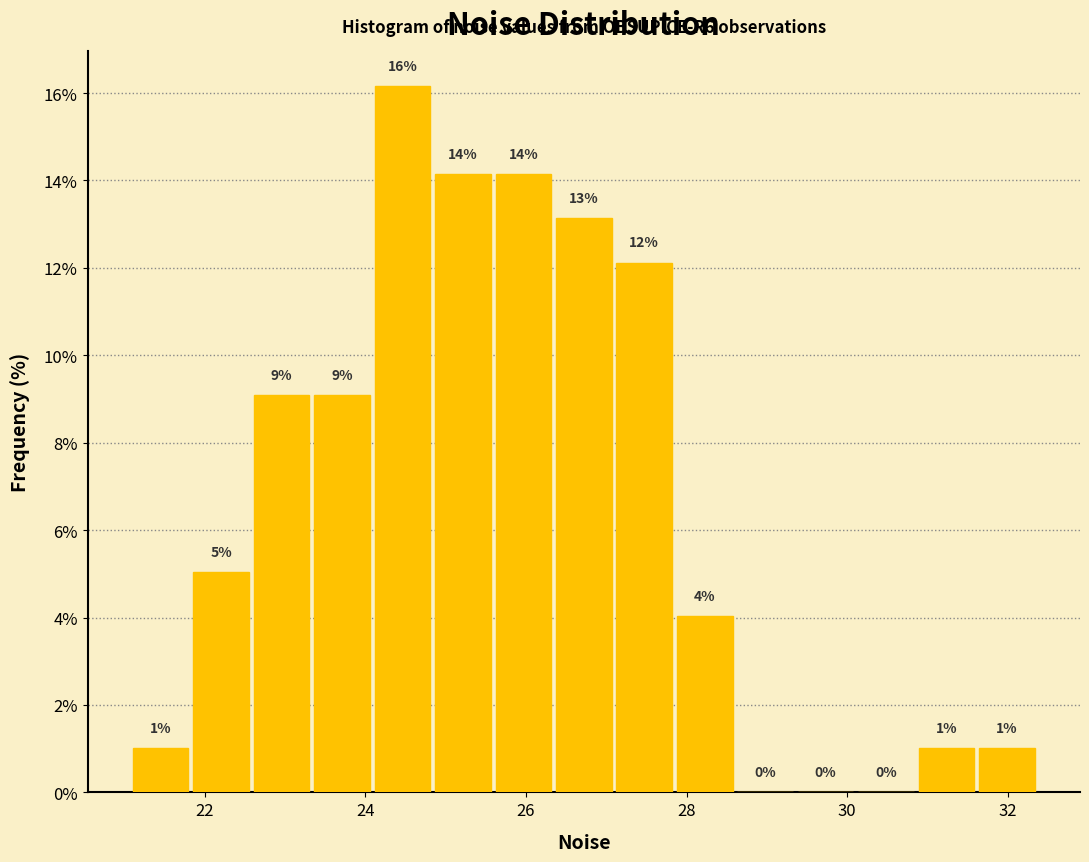

Read against the x-axis, roughly where is the centre of the tallest bar?

24.4